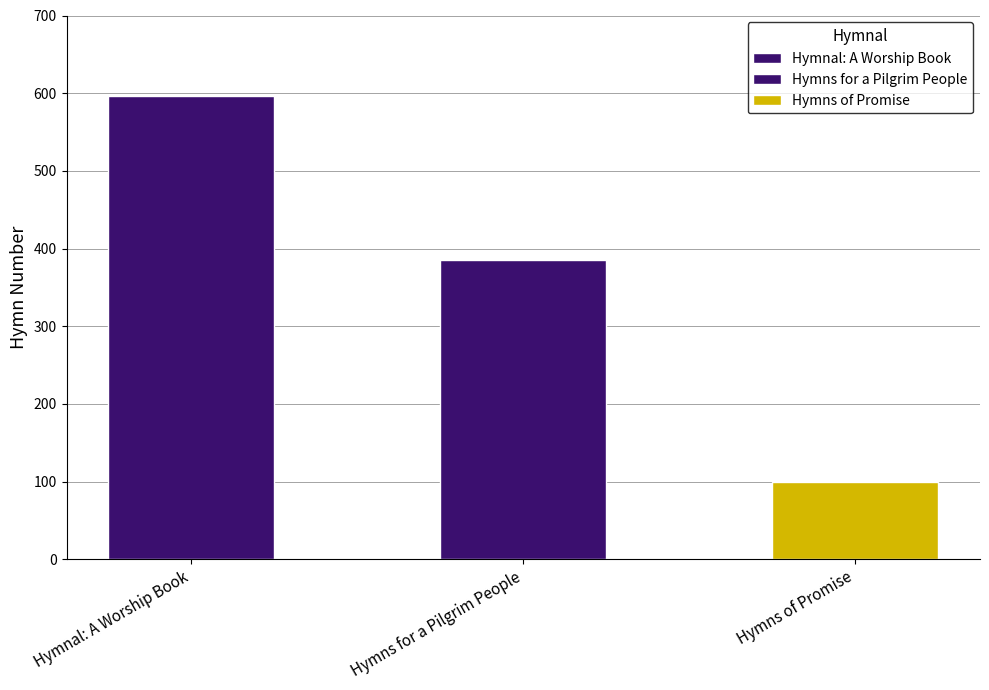

Reading left to right, list all the values displayed in this chart.

596	385	99